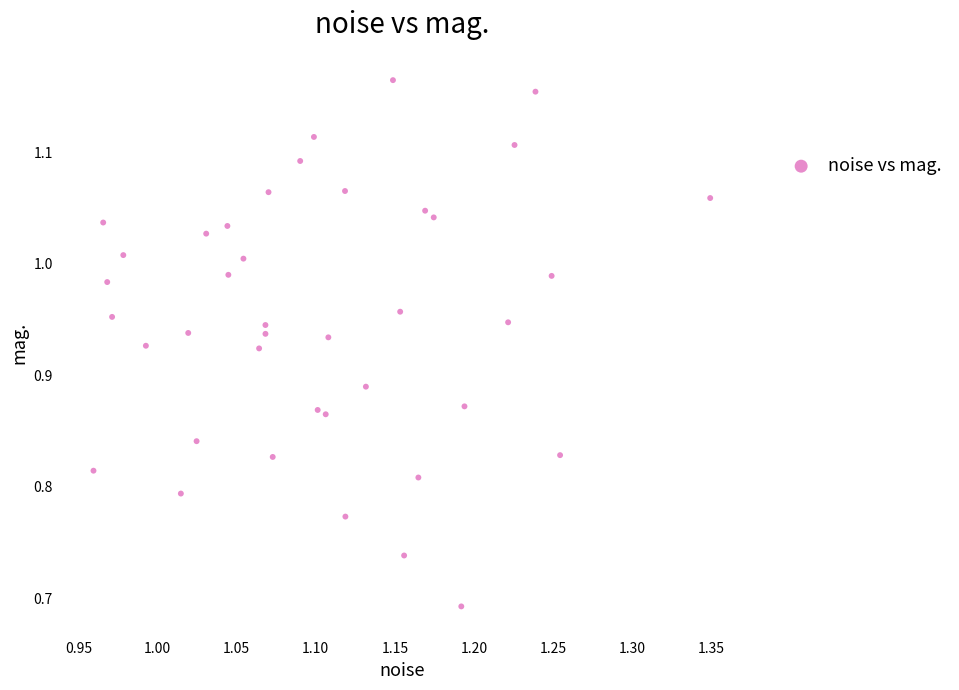

What is the range of X values (max minus min)?

0.4